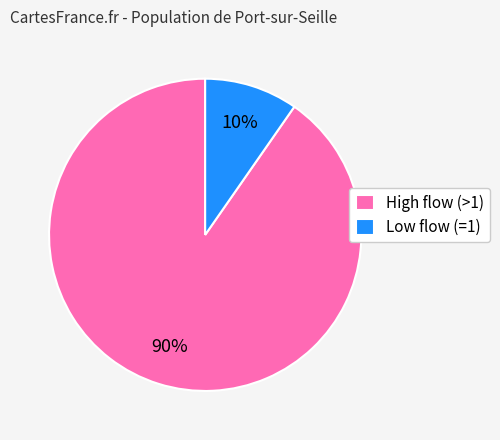

The High flow (>1) slice represents 90% of the pie. True or false?

True